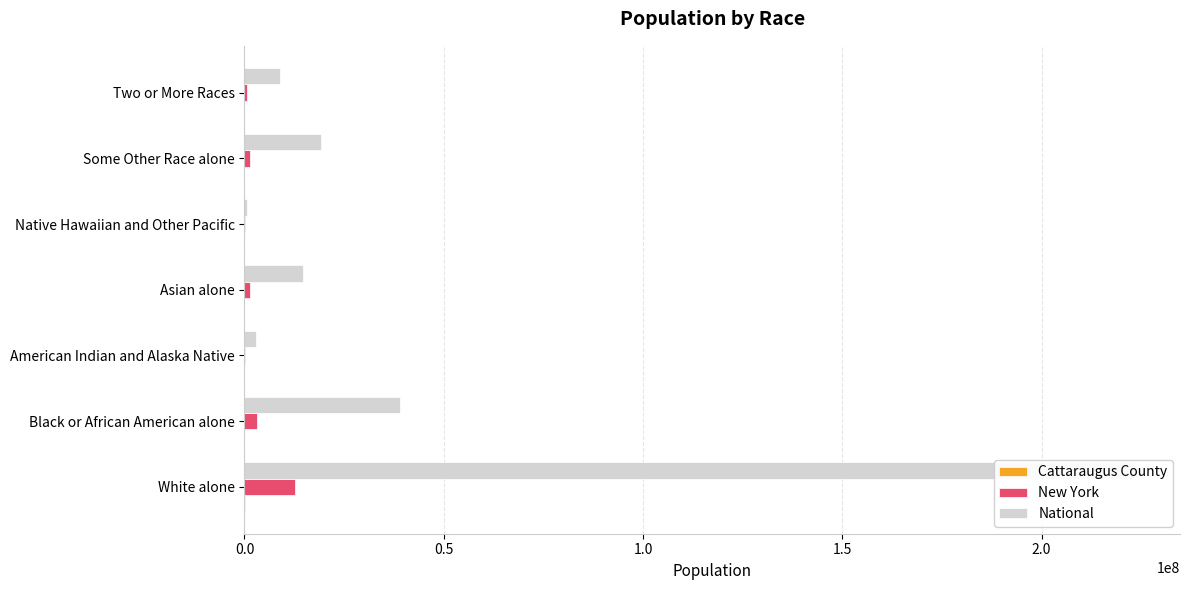

Reading right to left, list all the values displayed in this chart.

Cattaraugus County: 1363	305	15	528	2443	1024	74639
New York: 585849	1441563	8766	1420244	106906	3073800	12740974
National: 9009073	19107368	540013	14674252	2932248	38929319	223553265